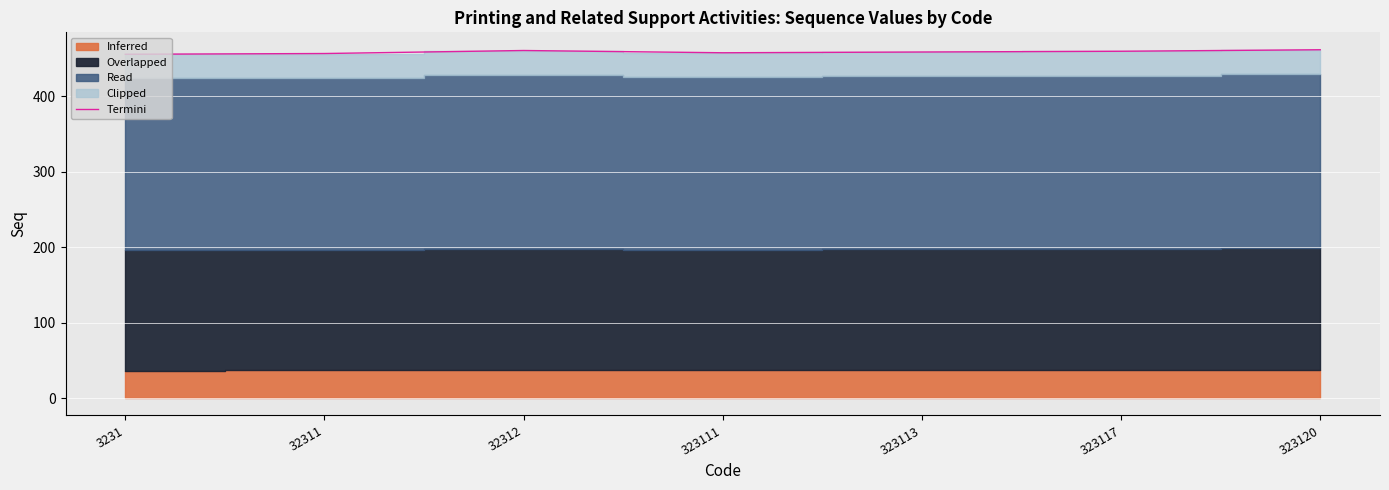

Does the chart display data point markers on the line(s)?

No